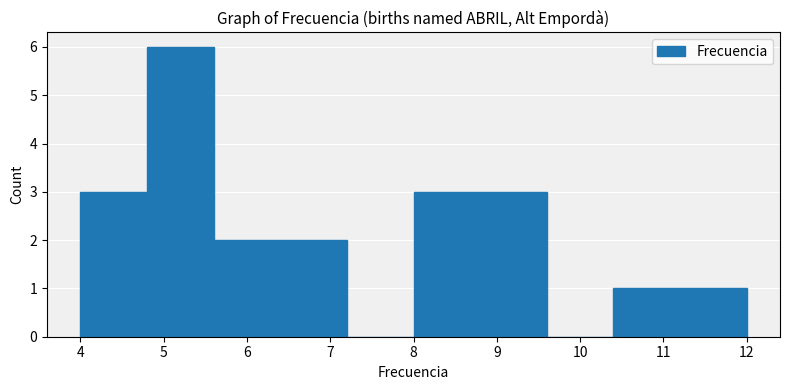

Over which range of the x-axis is the bar tallest?

4.8 to 5.6